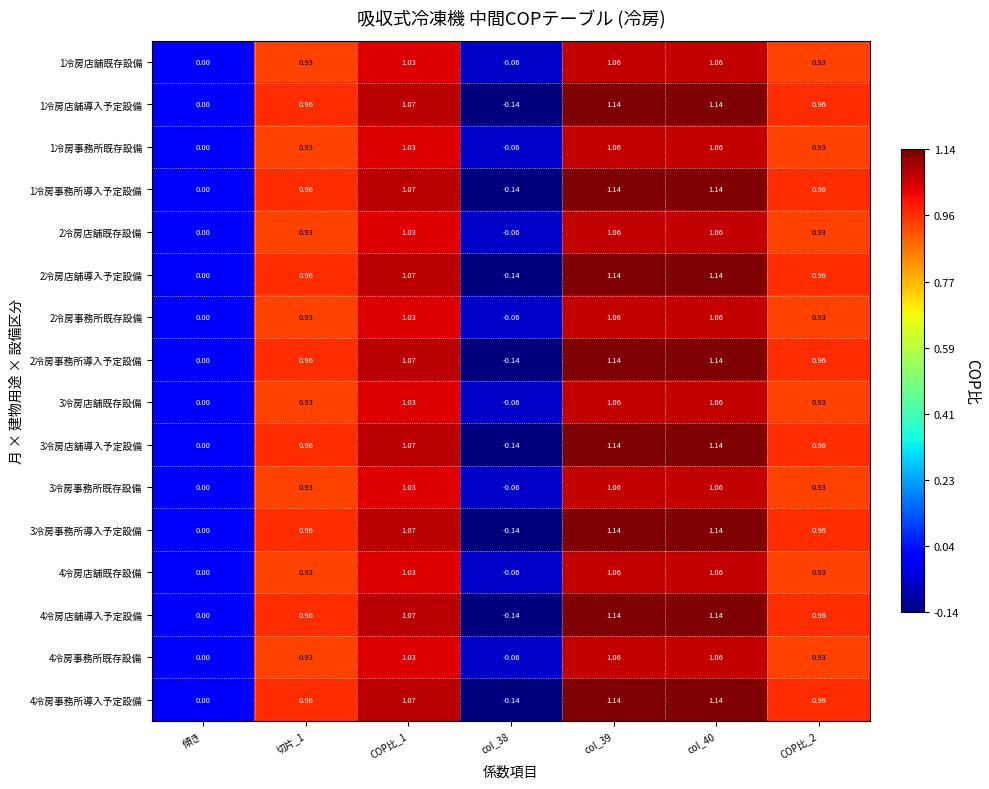

What is the spread (max minus min) of values at col_40?

0.1